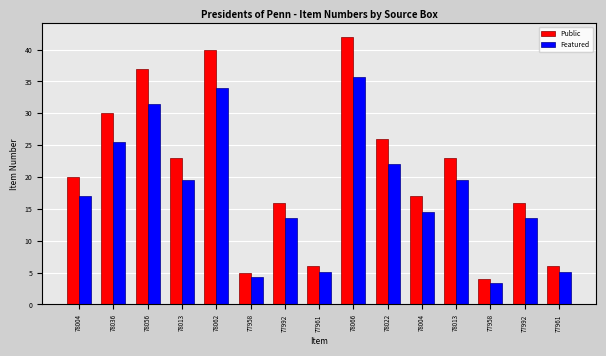

At which category is the sum across all series the highest?

78066